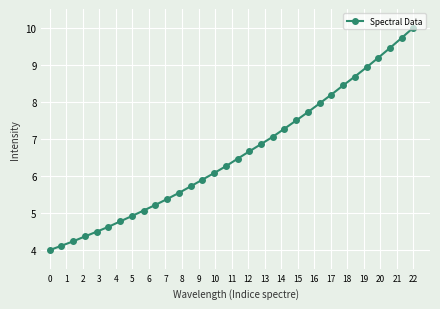

True or false: the data has more than 0 interior local peaks.

False